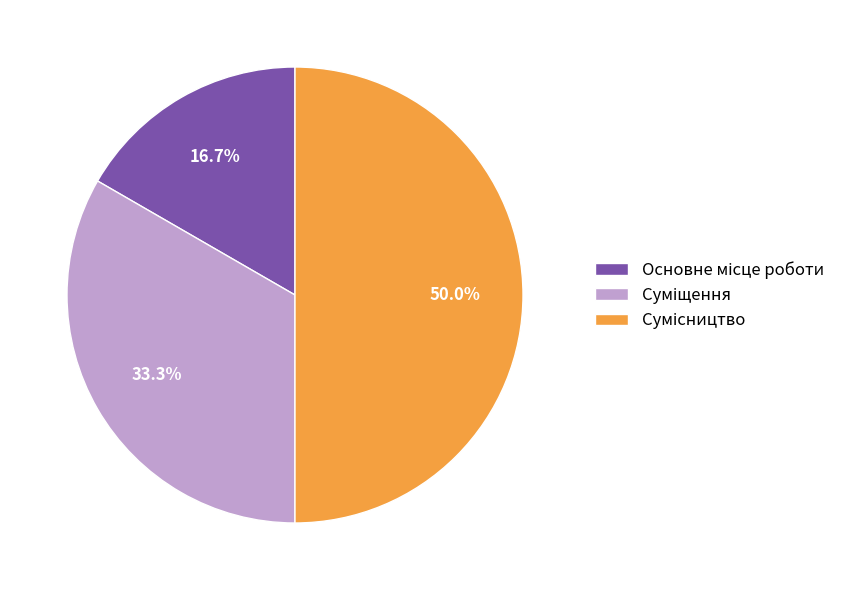

How many segments does this pie chart have?

3